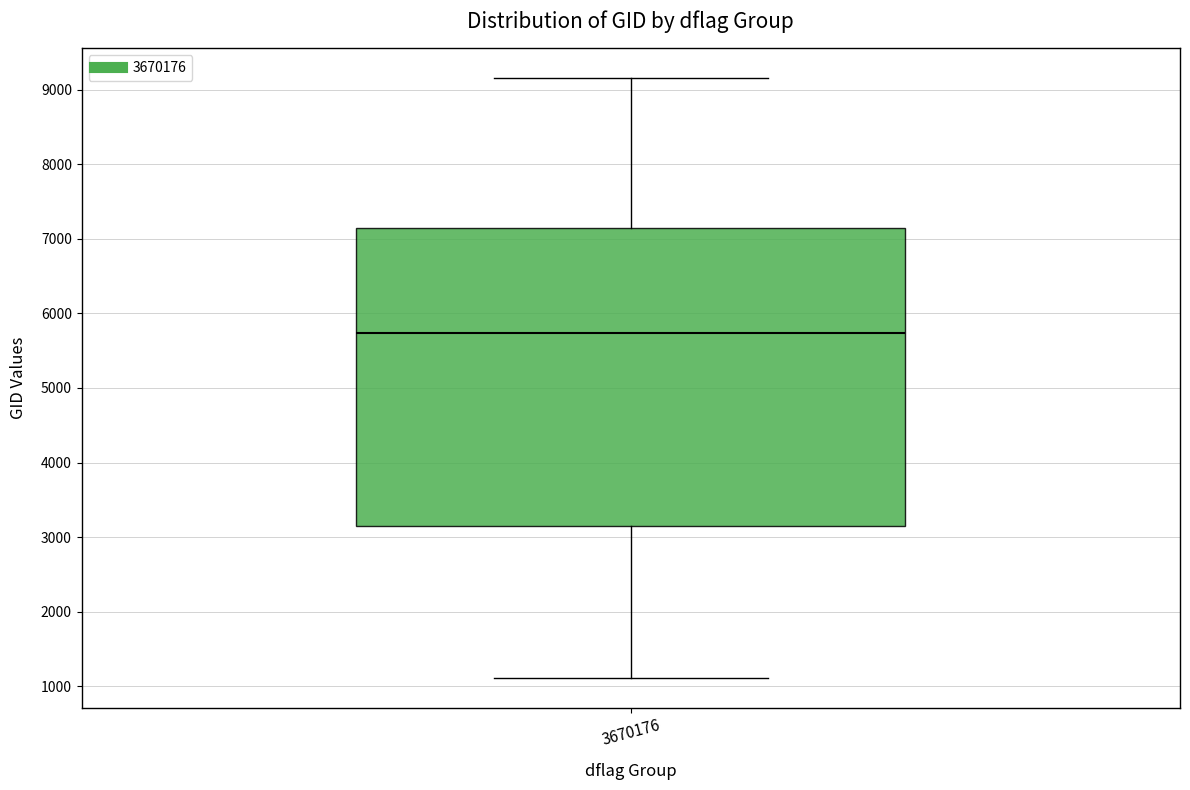

Transcribe this box plot: give where the median line is, the range the box spans, and where the two whiskers end, as read against the y-axis. The values are not printed on the chart, so give them approximately, as read against the axis.

median 5700, box 3200 to 7100, whiskers 1100 to 9200